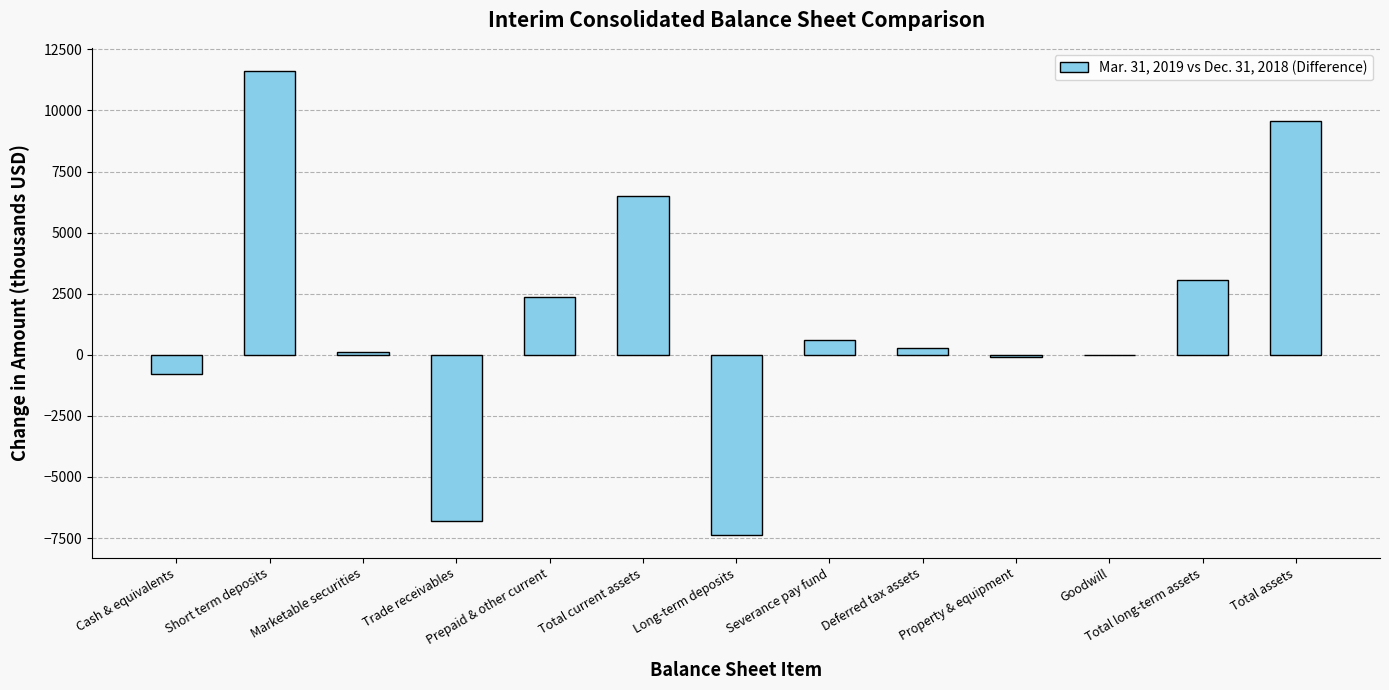

Read the value at Short term deposits, to the nearest 50.

11600